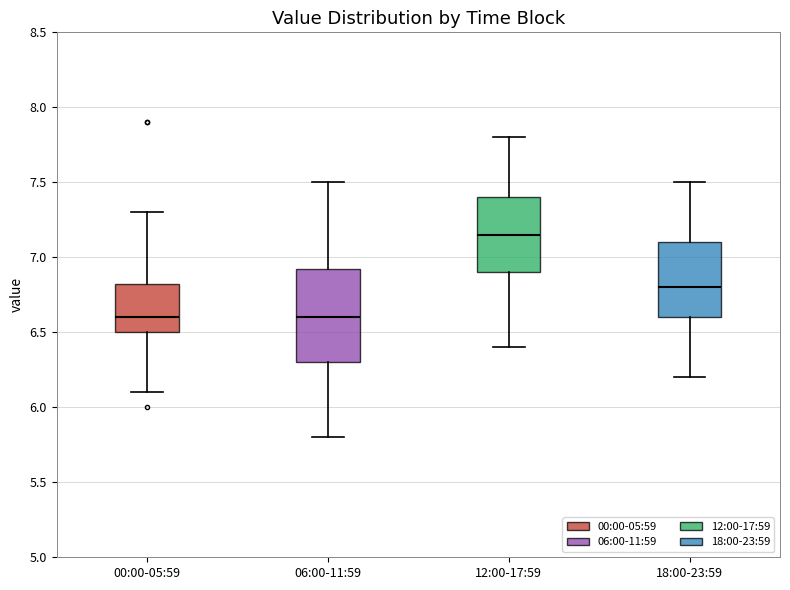

Reading left to right, read every box against the y-axis: the position of its median line, the range the box covers, and the ends of its whiskers. The values are not printed on the chart, so give them approximately, as read against the axis.

00:00-05:59: median 6.60, box 6.50 to 6.85, whiskers 6.10 to 7.30
06:00-11:59: median 6.60, box 6.30 to 6.95, whiskers 5.80 to 7.50
12:00-17:59: median 7.15, box 6.90 to 7.40, whiskers 6.40 to 7.80
18:00-23:59: median 6.80, box 6.60 to 7.10, whiskers 6.20 to 7.50